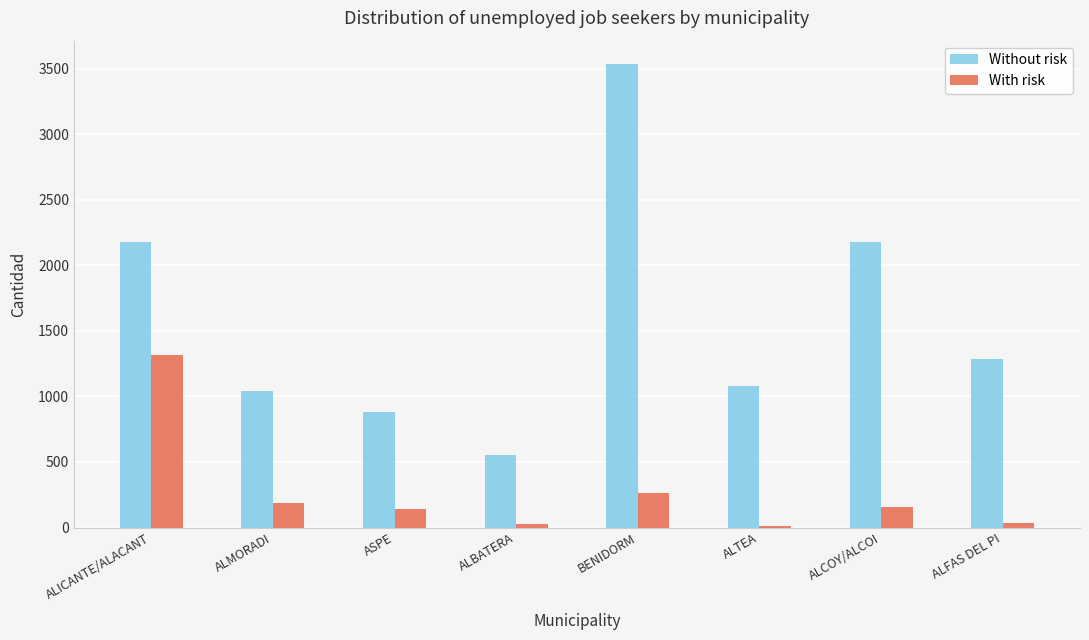

What is the label of the 6th bar from the left?

ALTEA